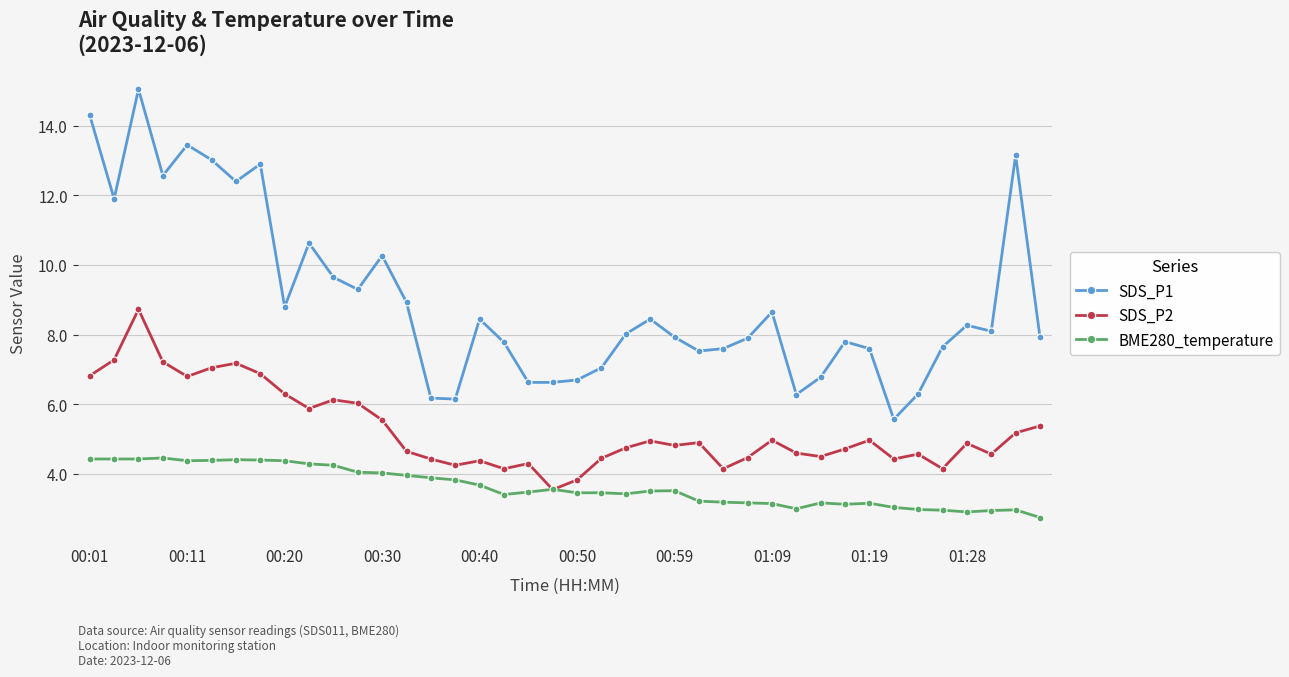

Which series has the largest total across all categories?

SDS_P1